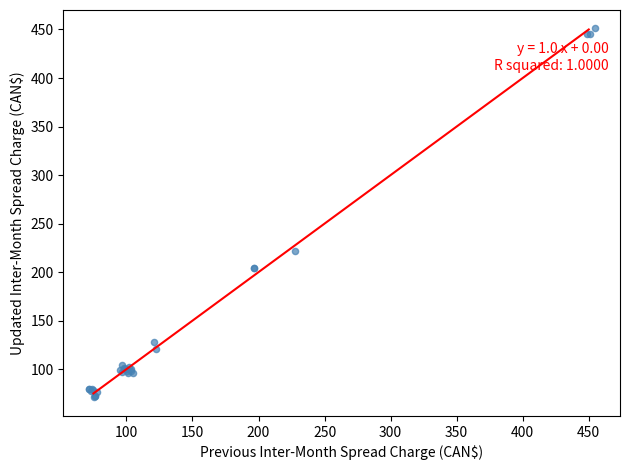

What Y value in the scatter plot is closest to 260?

221.7